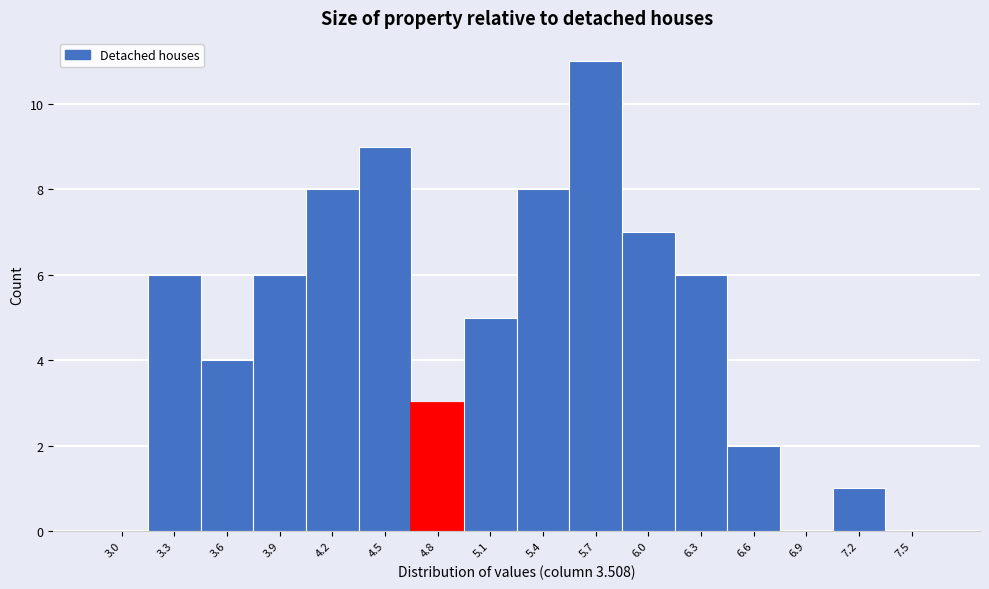

Reading left to right, extract all data points from this chart.

3.0=0	3.3=6	3.6=4	3.9=6	4.2=8	4.5=9	4.8=3	5.1=5	5.4=8	5.7=11	6.0=7	6.3=6	6.6=2	6.9=0	7.2=1	7.5=0